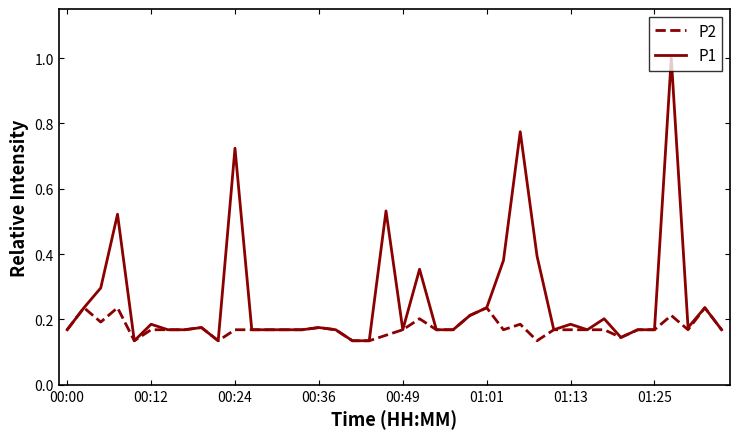

Which series has the widest spread of values?

P1